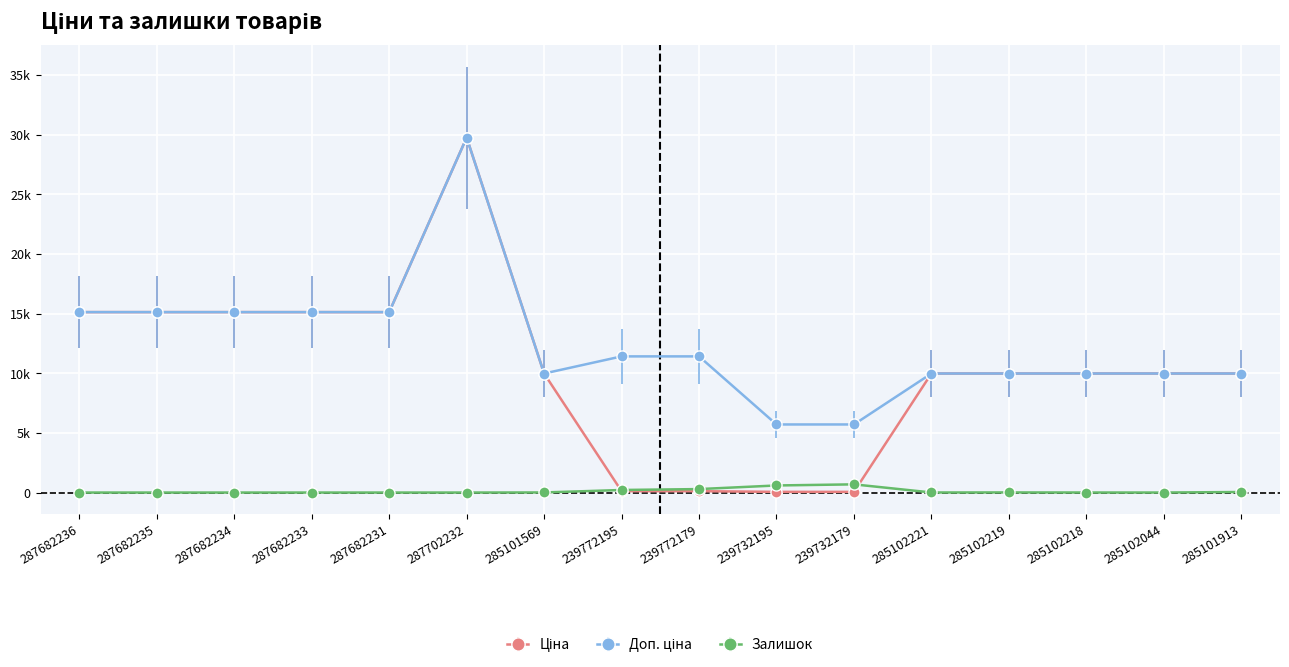

Is this an area chart (filled region under the line)?

No